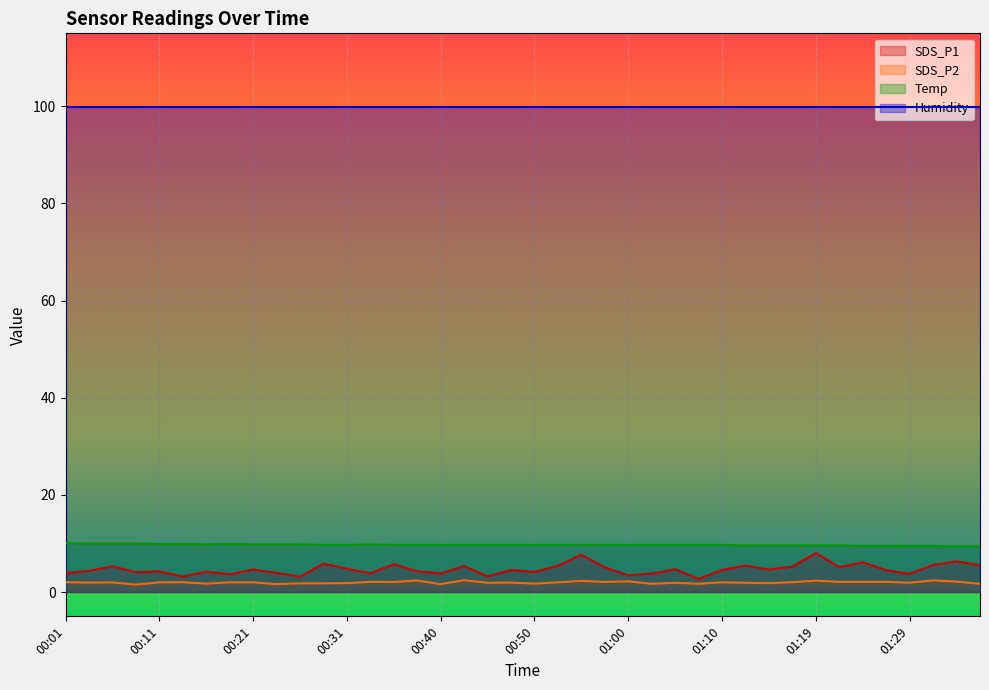

What is the label of the 4th point from the left?

00:09